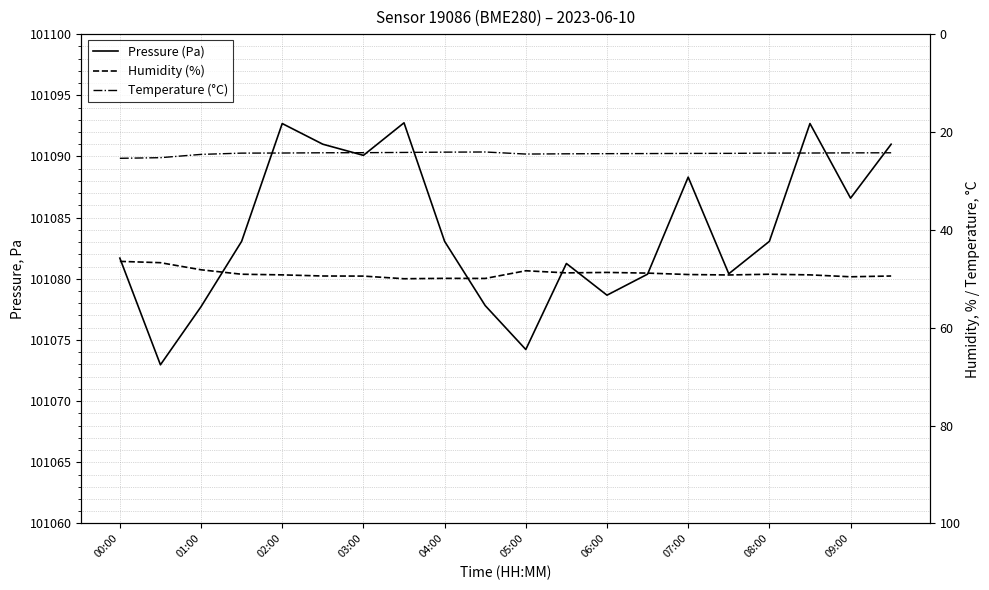

In Temperature (°C), how many points are higher than both neighbors (excluding endpoints)?

1